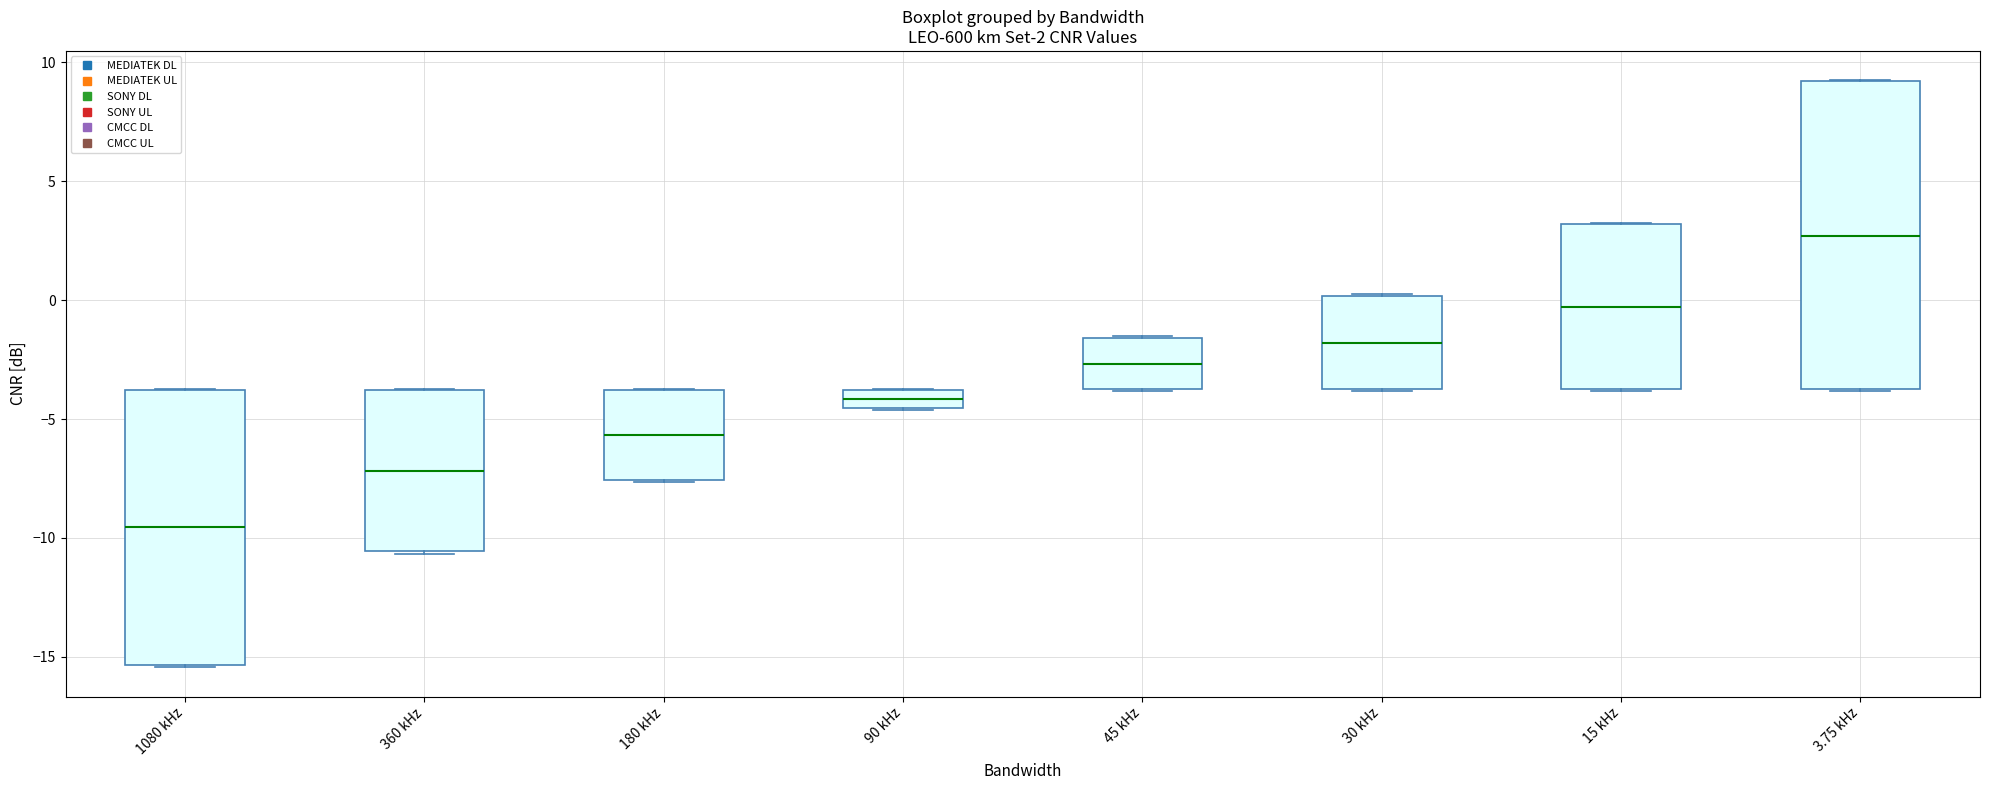

Comparing the boxes themselves (not the whiskers), which one is the tallest?

3.75 kHz